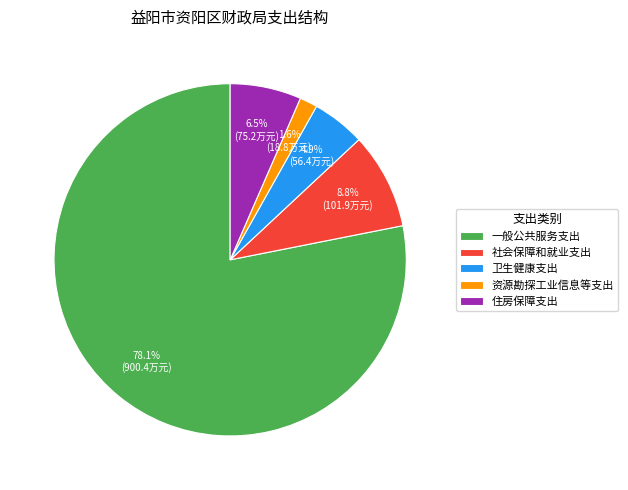

To the nearest percent, what is the difference between the 资源勘探工业信息等支出 and 卫生健康支出 slice percentages?

3%